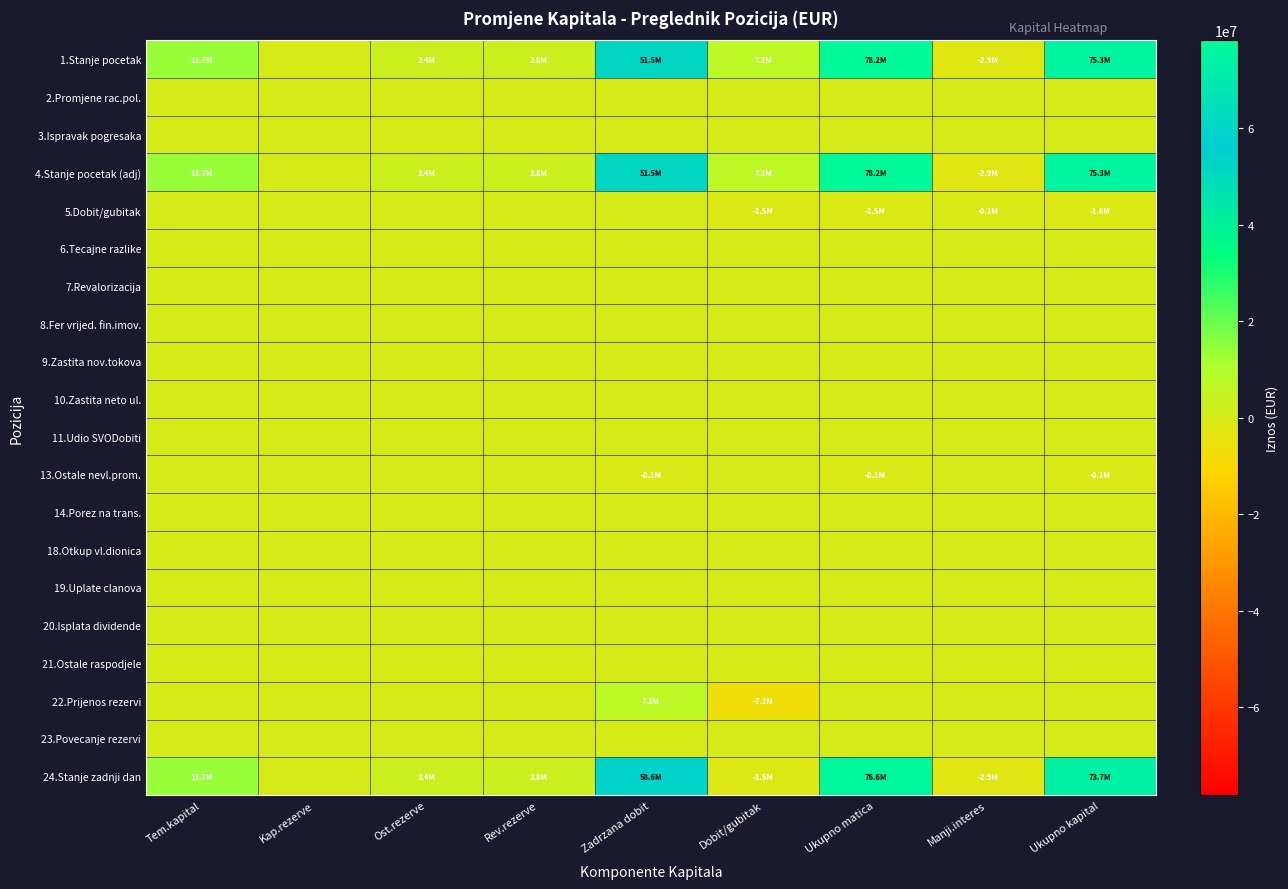

Which has a higher value, Manji.interes or Kap.rezerve?

Kap.rezerve